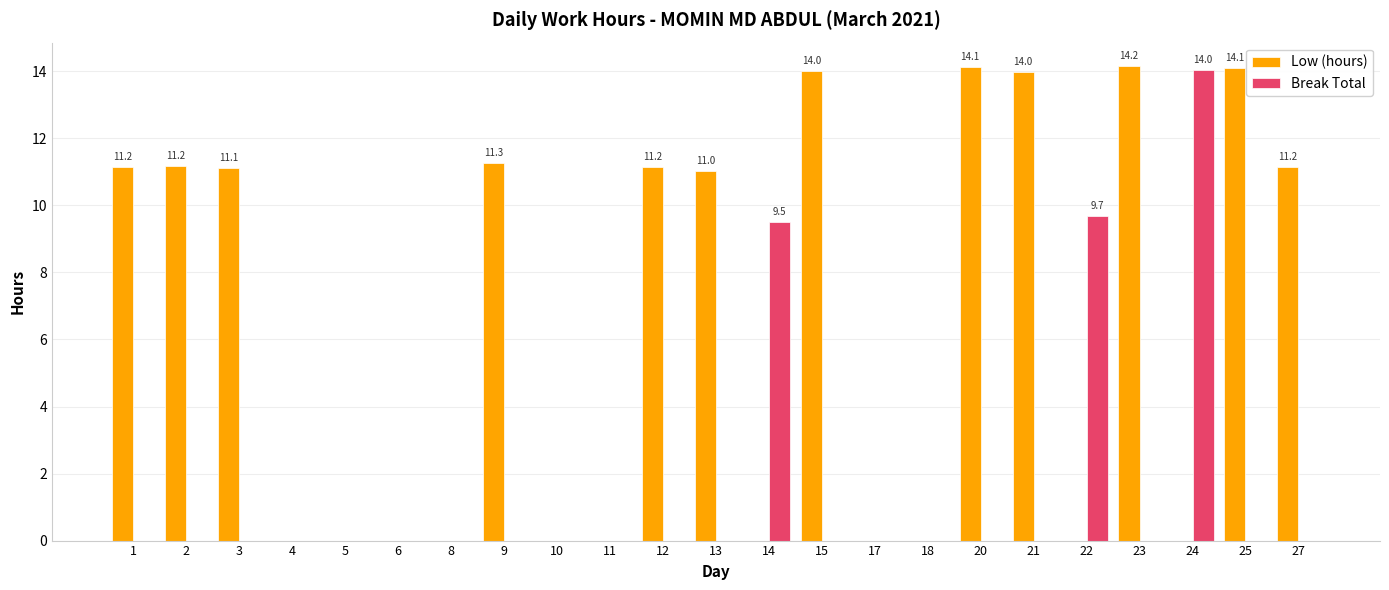

Is the value of Break Total at 5 greater than the value of Low (hours) at 21?

No